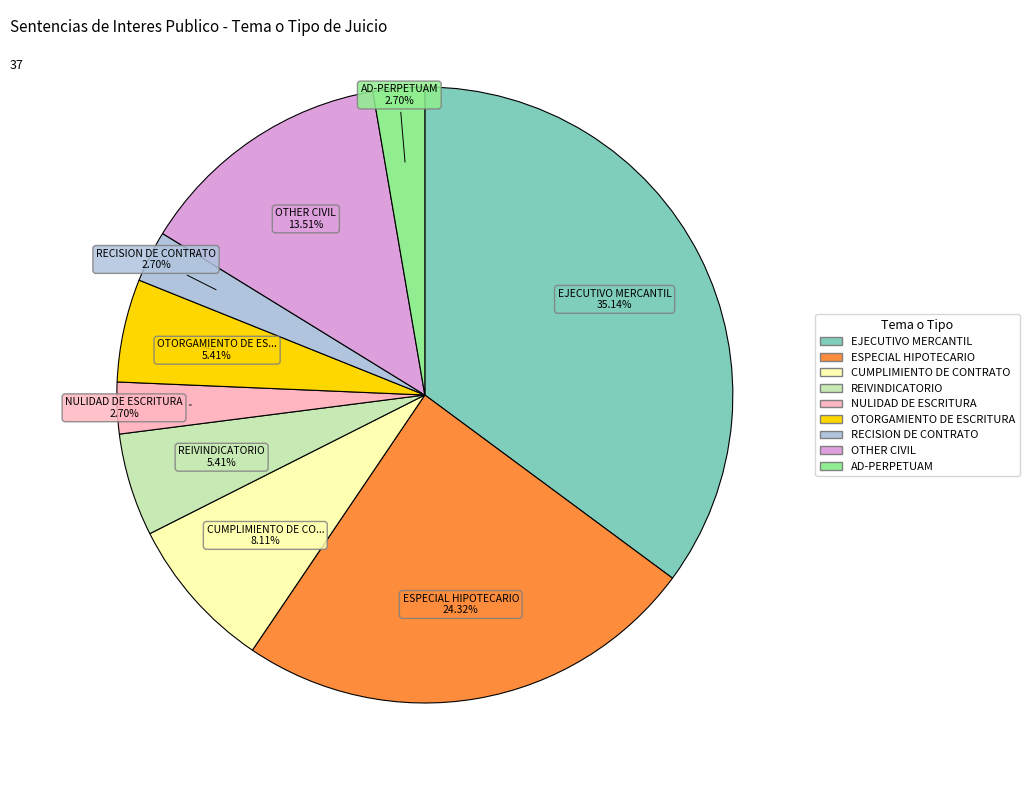

To the nearest percent, what is the difference between the OTORGAMIENTO DE ESCRITURA and EJECUTIVO MERCANTIL slice percentages?

30%